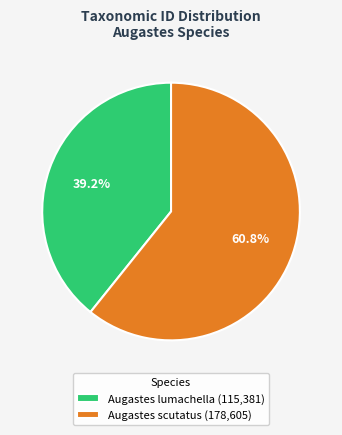

True or false: Augastes lumachella accounts for 27% of the total.

False